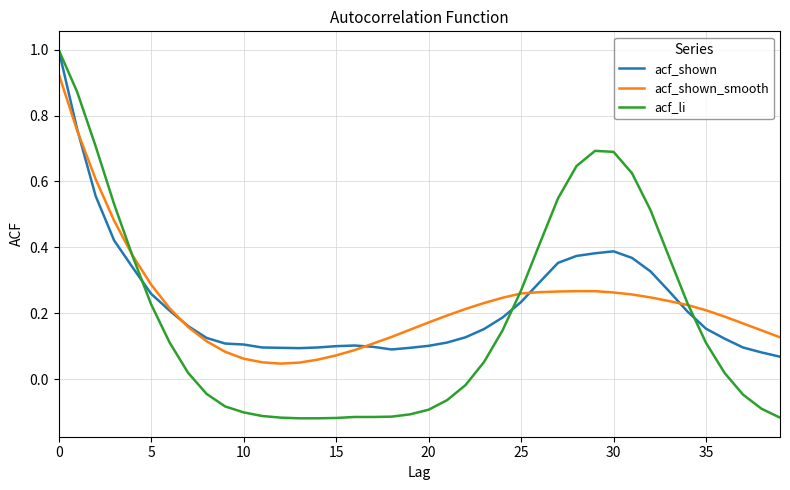

What is the difference between the maximum and minimum values in the acf_li series?

1.1